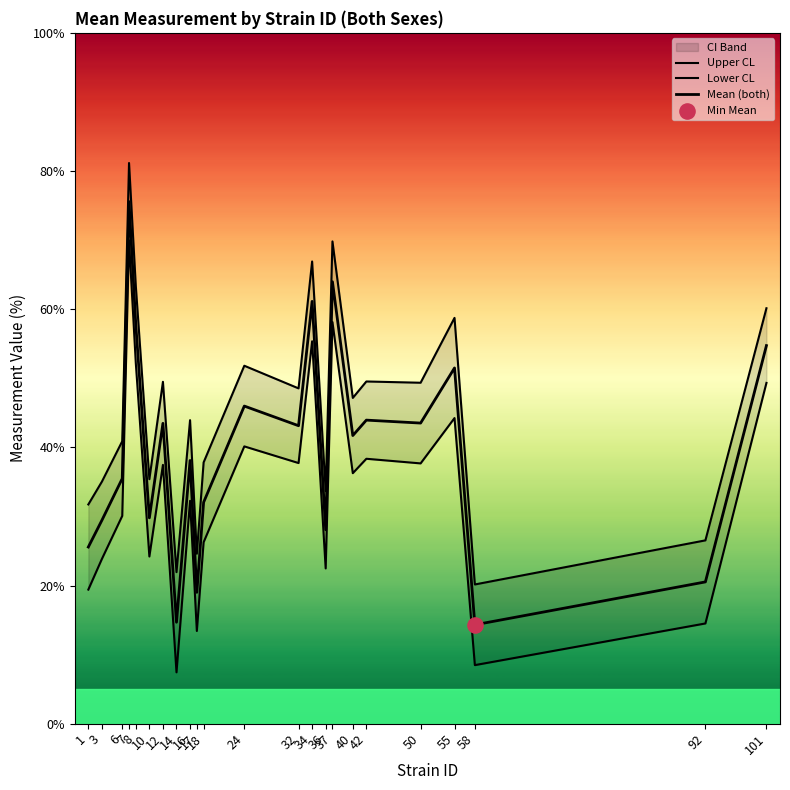

Which series has the largest Y range (max minus min)?

Lower CL